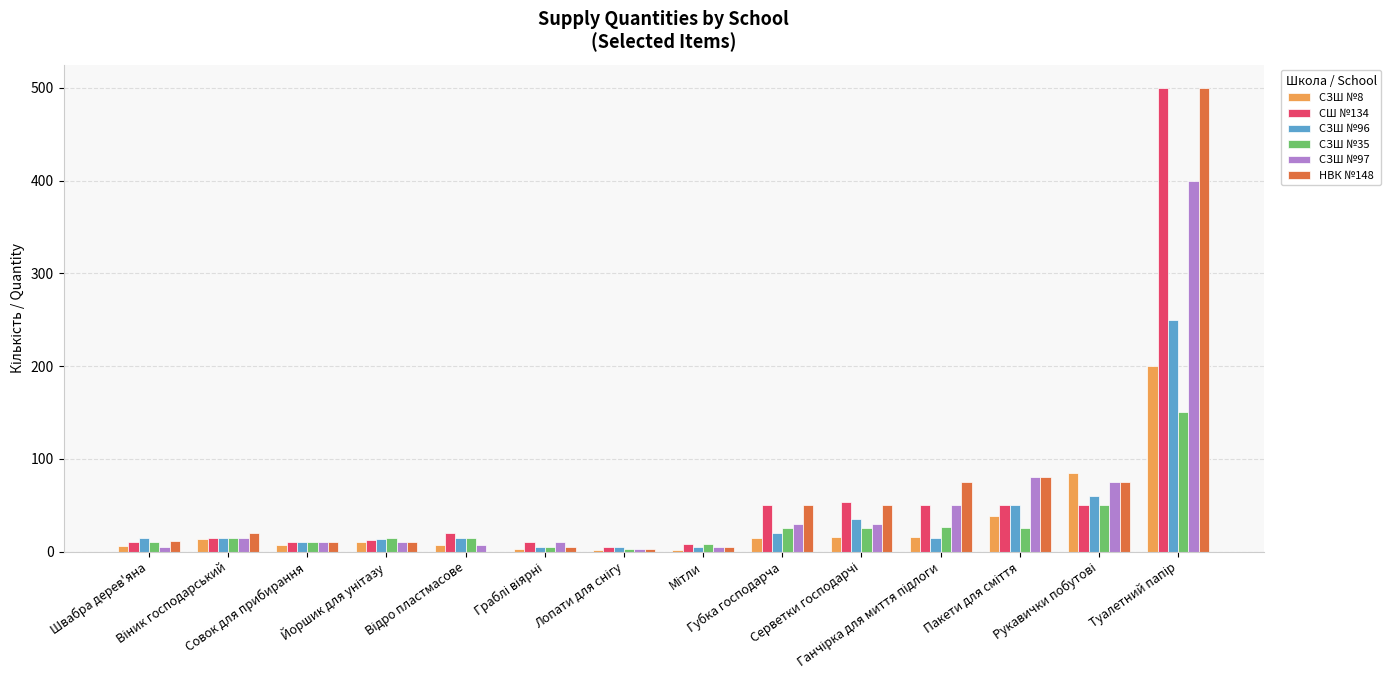

What is the maximum value for СЗШ №97?

400